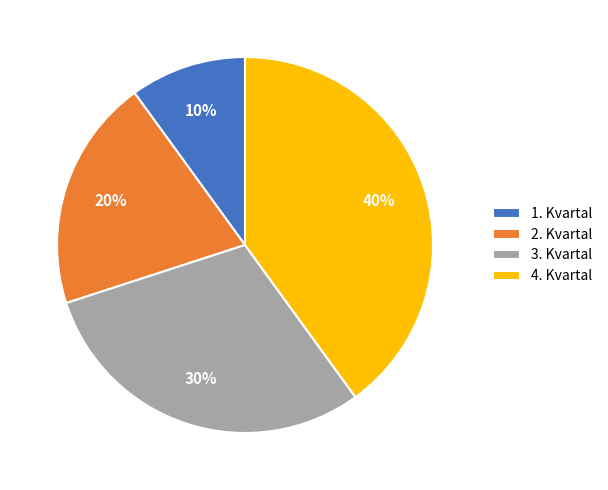

What percentage is the 3. Kvartal slice, to the nearest percent?

30%